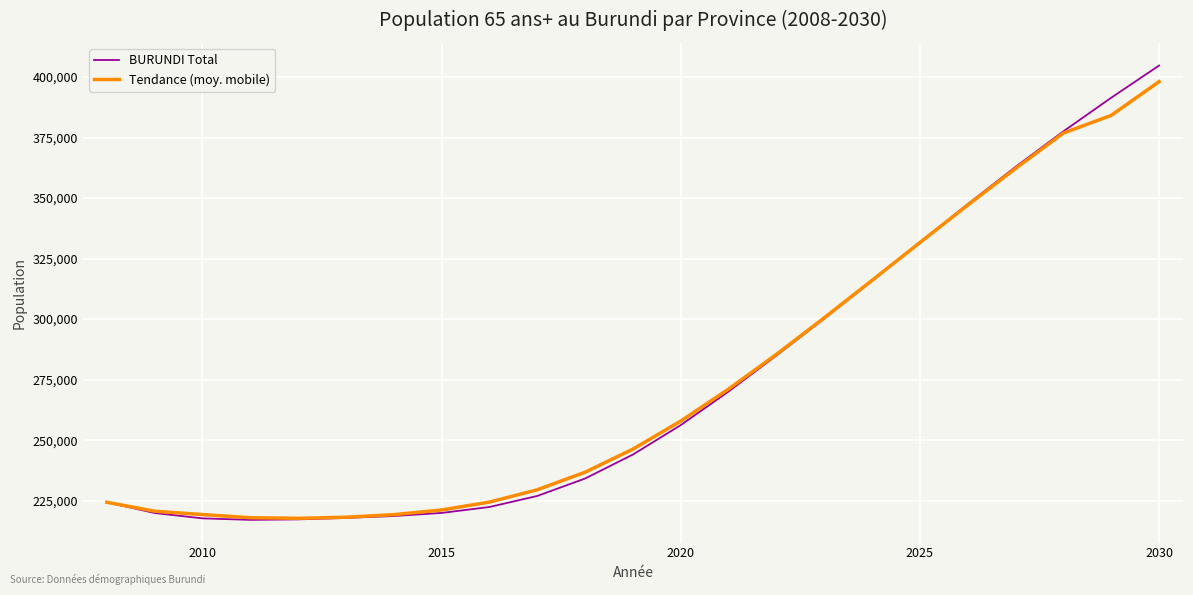

Which series has the widest spread of values?

BURUNDI Total